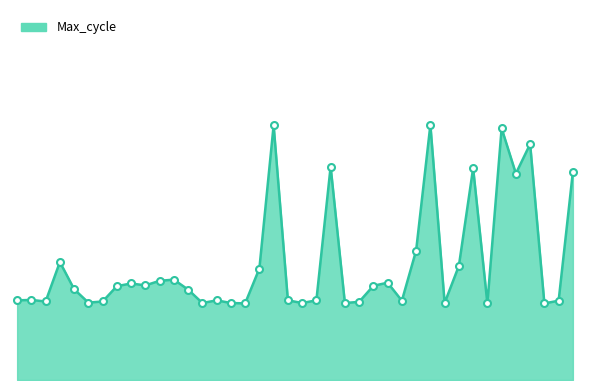

What is the value of the 14th point from the left?

19924